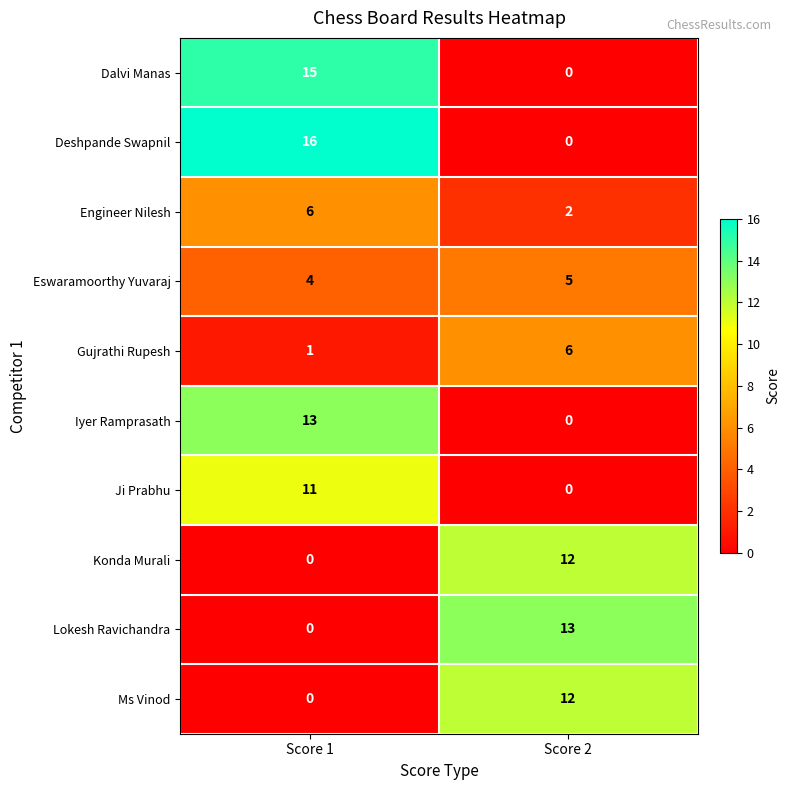

At which label is Ji Prabhu closest to 5?

Score 2